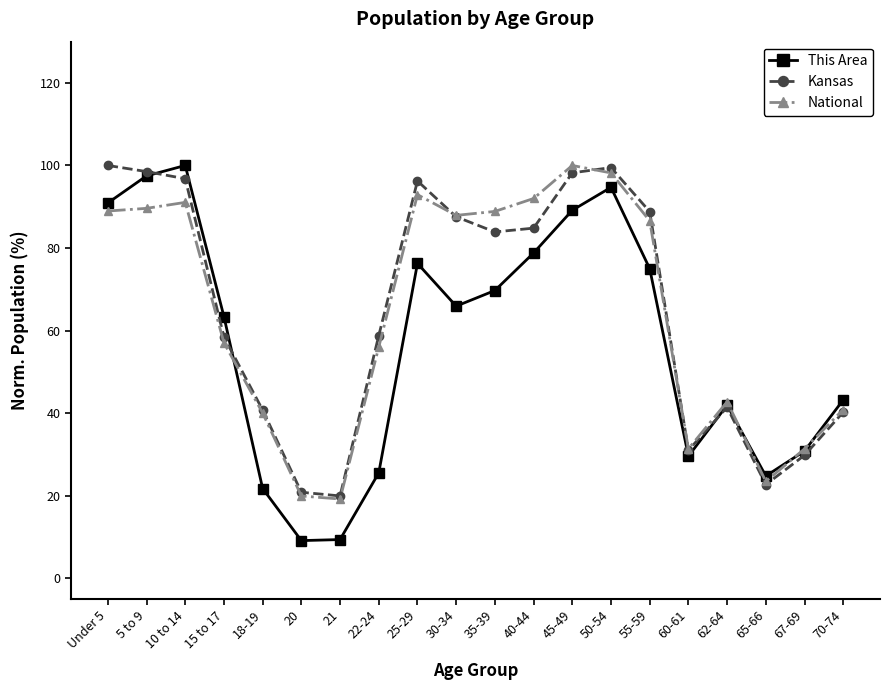

What is the greatest value displayed?

100.0